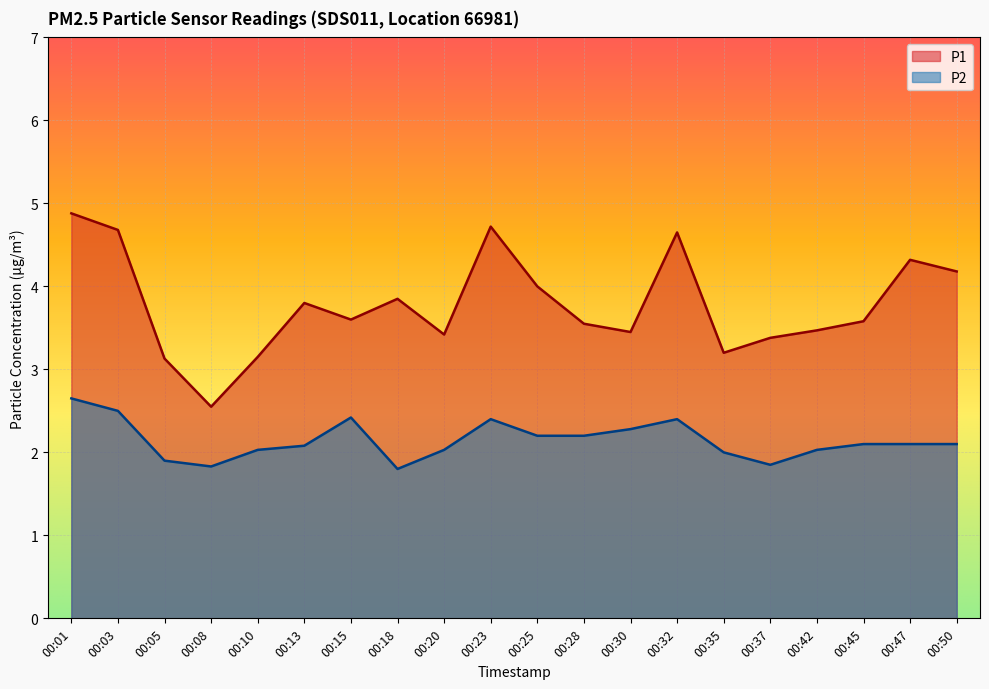

What is the sum of the P1 values at 00:01 and 00:15?

8.5